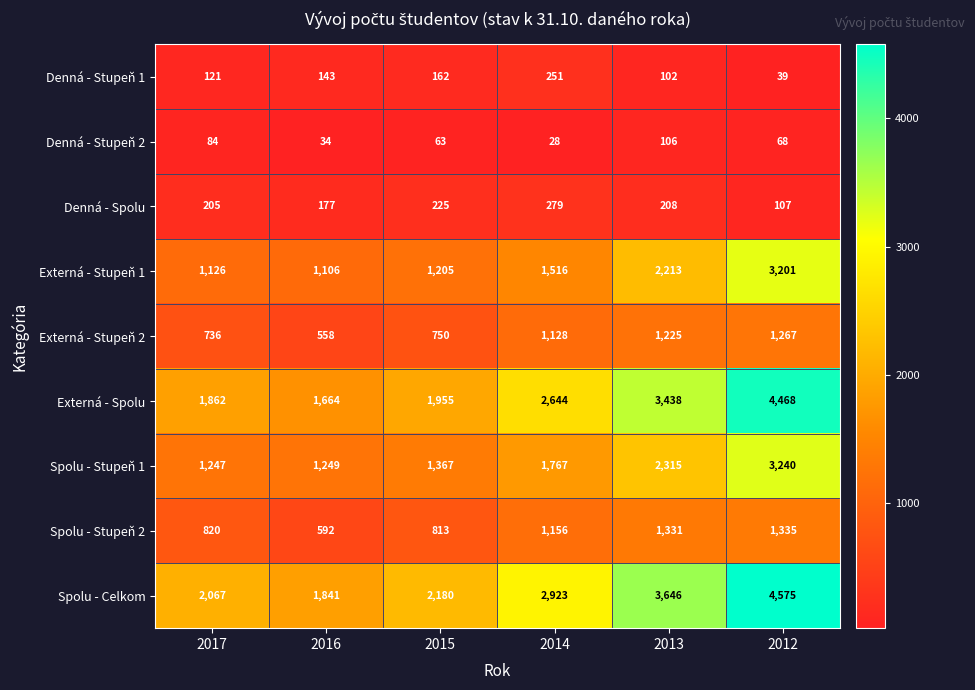

What is the greatest value displayed?

4575